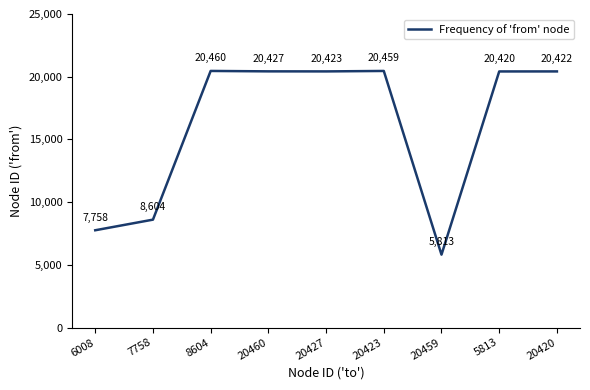

The chart shows a value of 3867 at 20459. True or false?

False